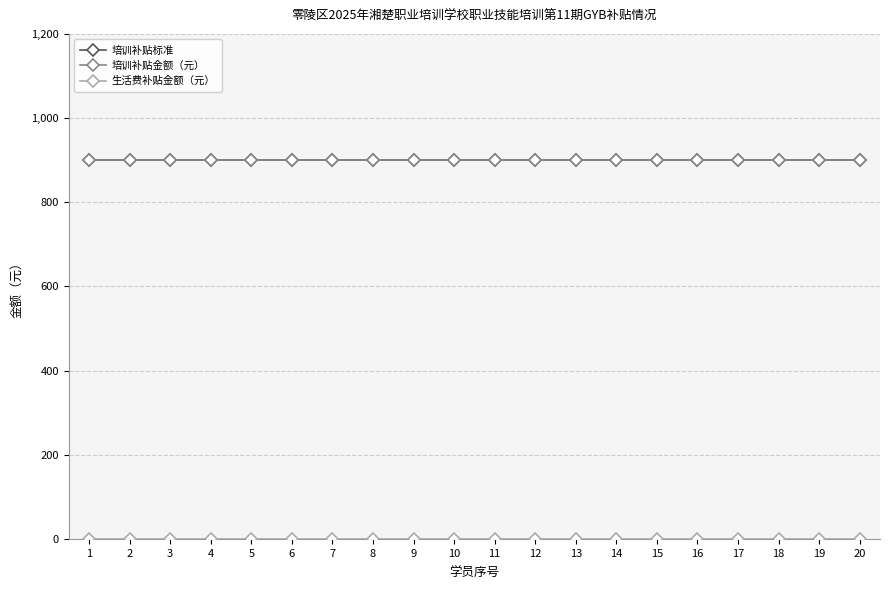

Is this an area chart (filled region under the line)?

No